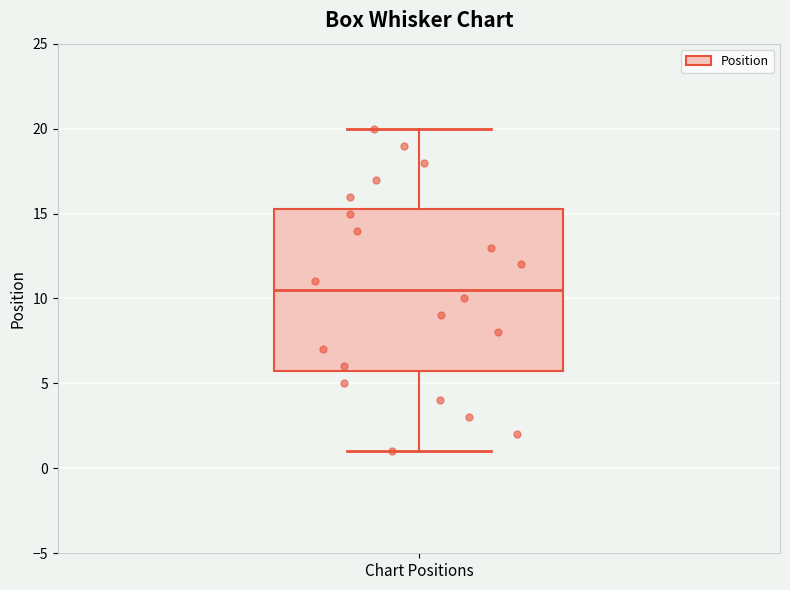

Where is the upper edge of the box for Chart Positions on the y-axis? The values are not printed on the chart, so give them approximately, as read against the axis.

15.5